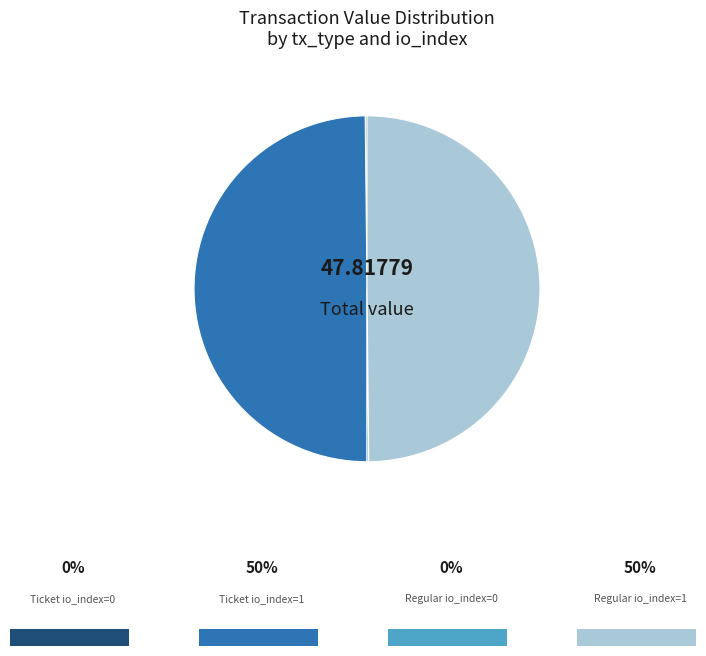

Which category has the smallest portion of the pie?

Ticket io_index=0